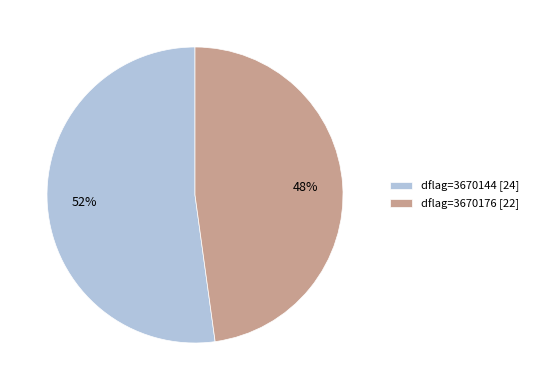

To the nearest percent, what is the difference between the dflag=3670176 [22] and dflag=3670144 [24] slice percentages?

4%